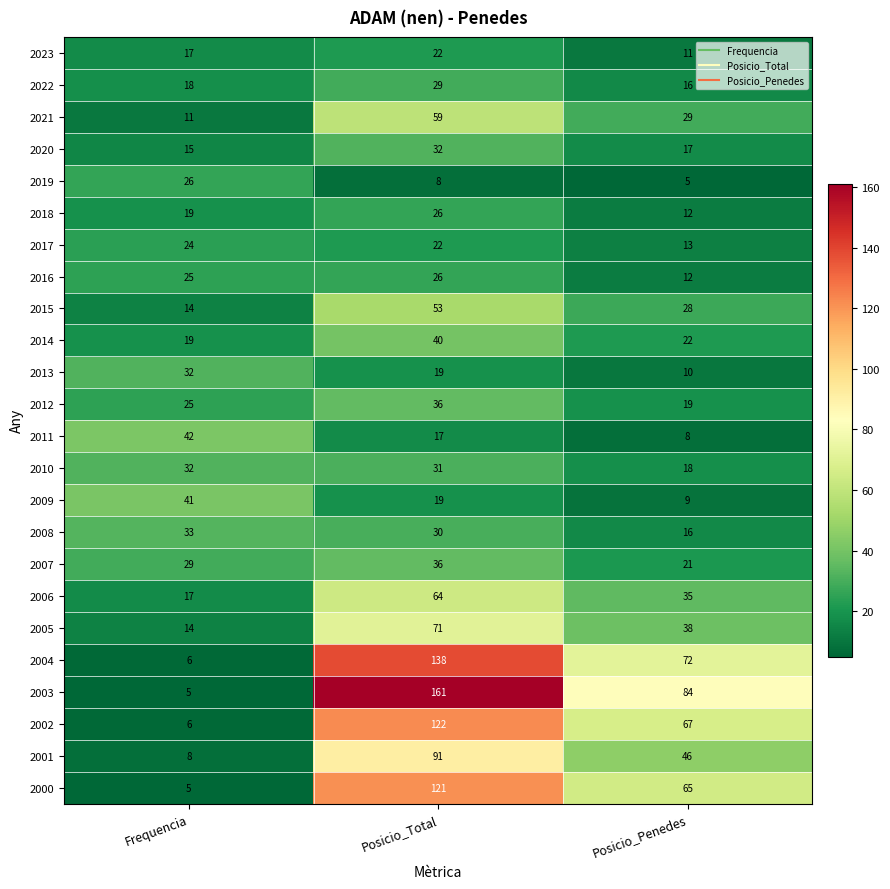

At which label does 2022 reach its peak?

Posicio_Total